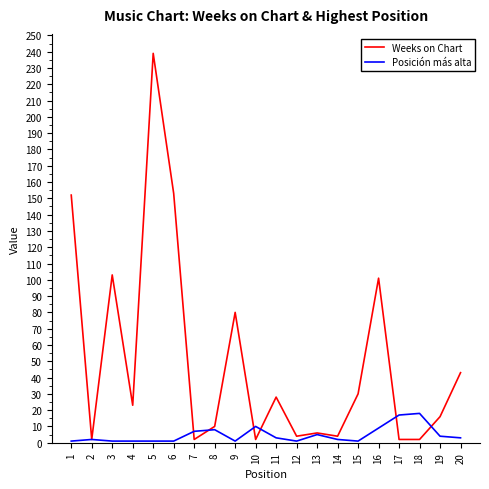

At which category is the sum across all series the highest?

5